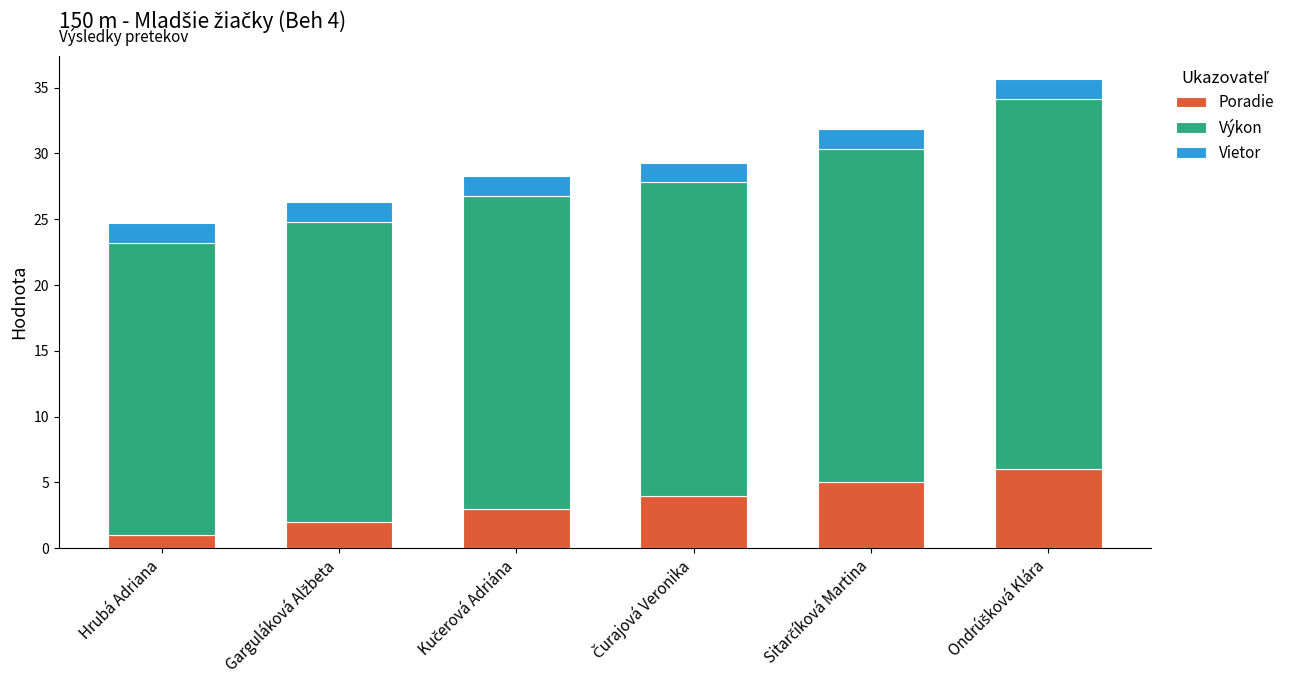

Reading left to right, what are the values for Poradie?

1.0	2.0	3.0	4.0	5.0	6.0